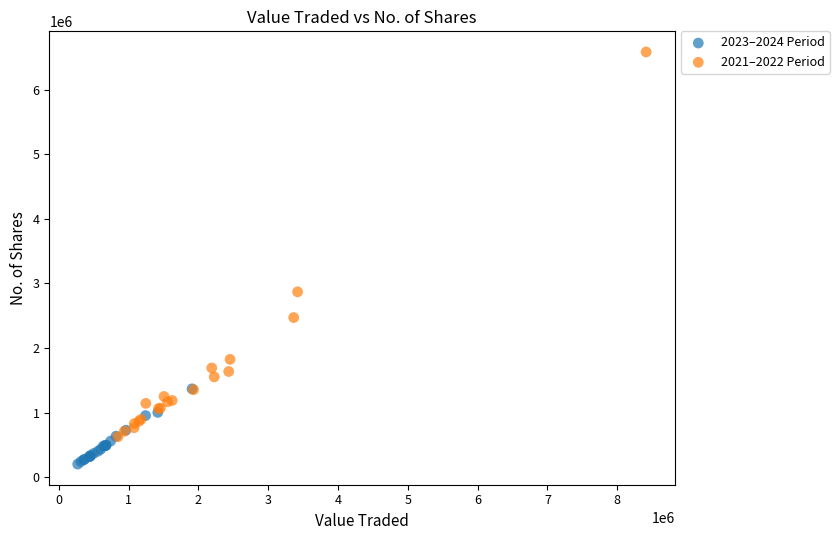

Which series reaches the minimum Y coordinate?

2023–2024 Period